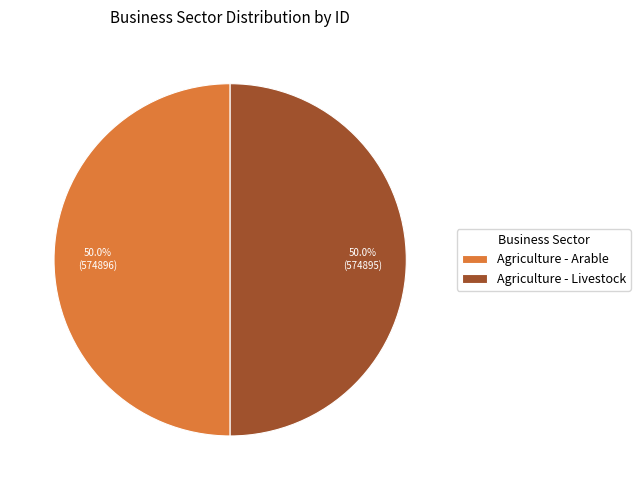

True or false: Agriculture - Livestock accounts for 50% of the total.

True